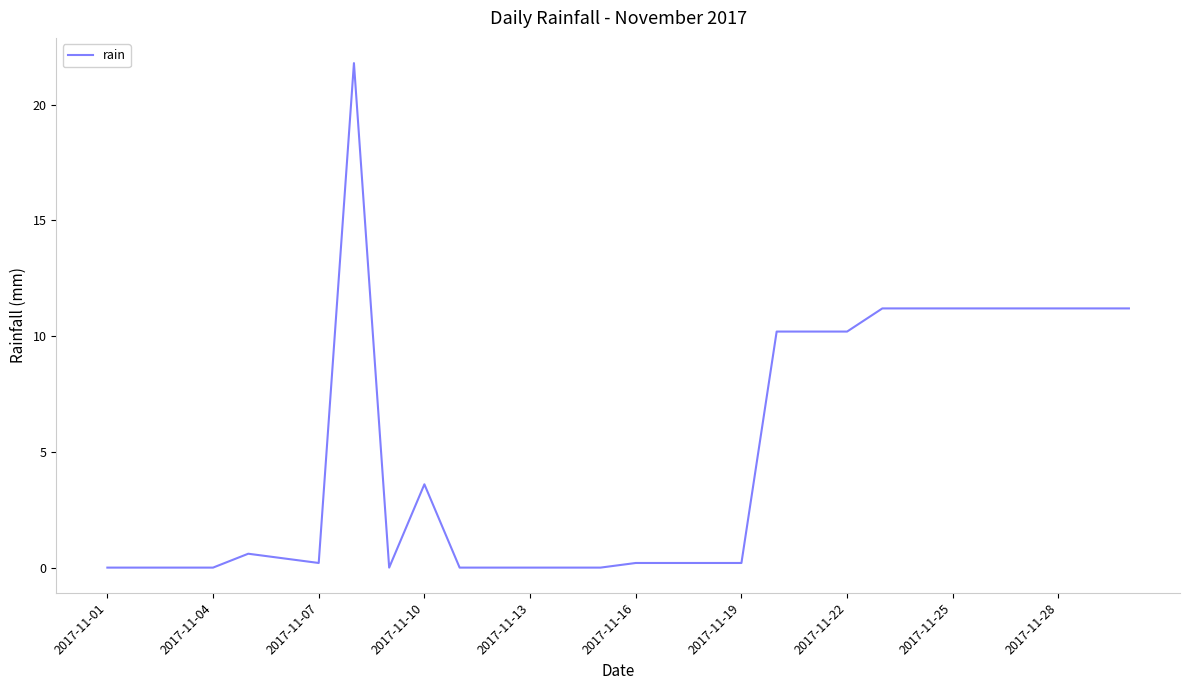

Reading left to right, list all the values displayed in this chart.

0.0	0.0	0.0	0.0	0.6	0.4	0.2	21.8	0.0	3.6	0.0	0.0	0.0	0.0	0.0	0.2	0.2	0.2	0.2	10.2	10.2	10.2	11.2	11.2	11.2	11.2	11.2	11.2	11.2	11.2